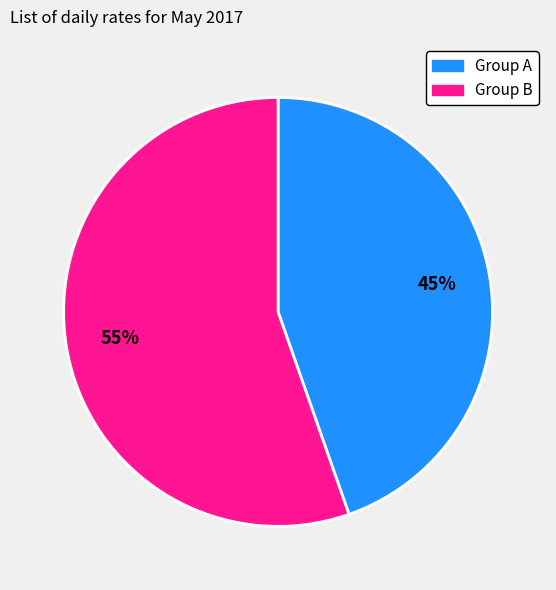

Count the number of slices in the pie.

2